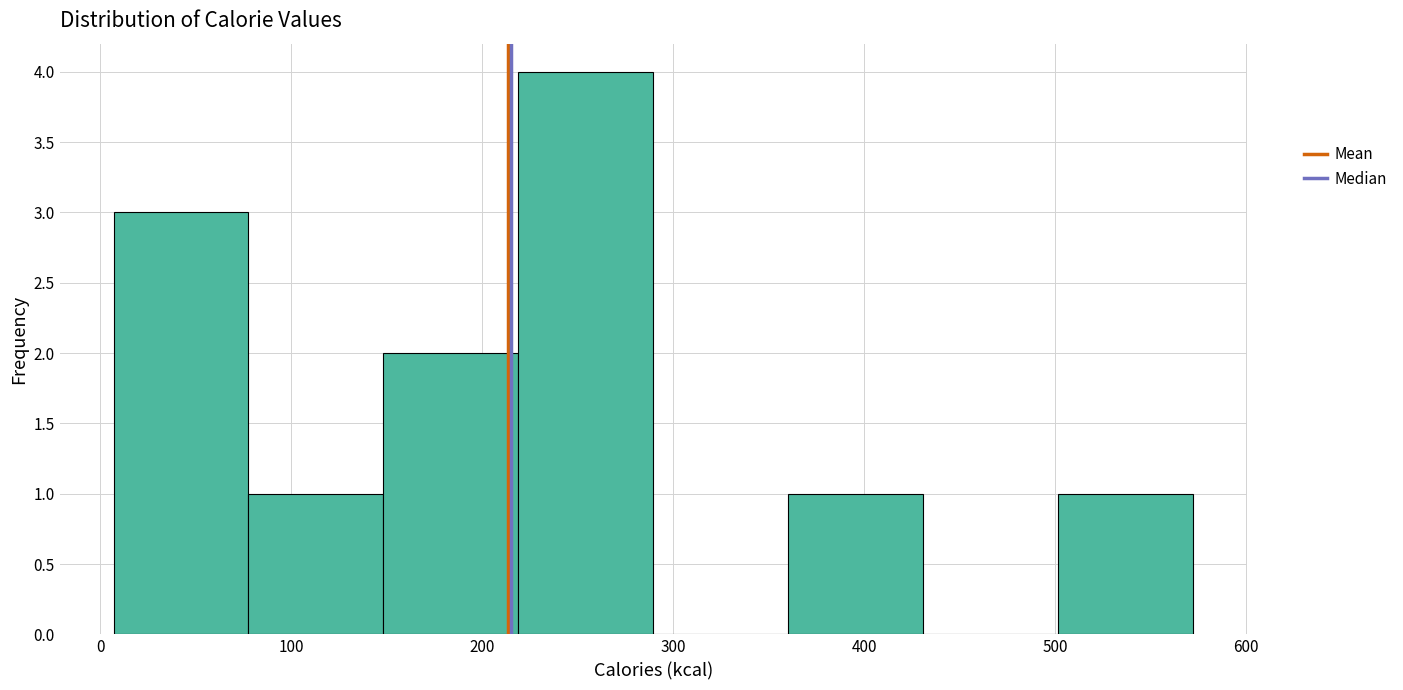

Reading left to right, transcribe this chart: for each bar, give the range it covers on the x-axis and its height. Neither the bar edges nor the heights are printed on the chart, so give them approximately, as read against the axes.

10 to 80: 3
80 to 150: 1
150 to 220: 2
220 to 290: 4
290 to 360: 0
360 to 430: 1
430 to 500: 0
500 to 570: 1